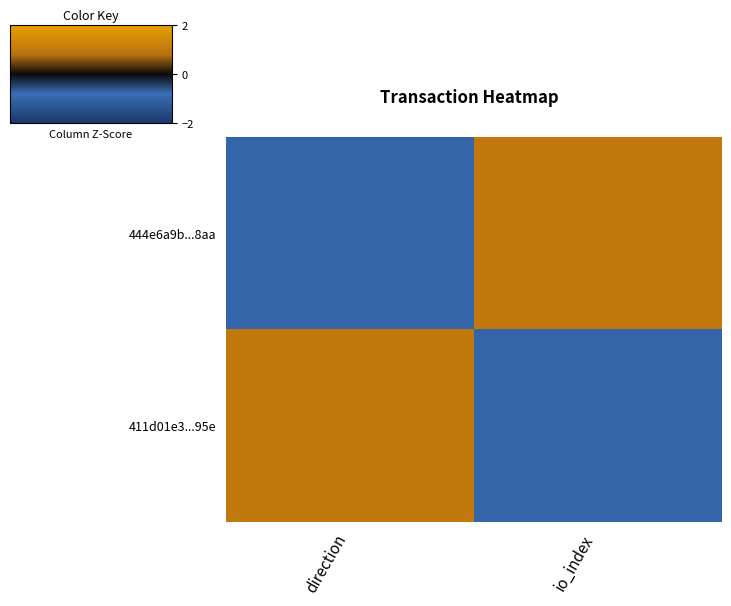

What is the difference between the highest and lowest values at direction?

2